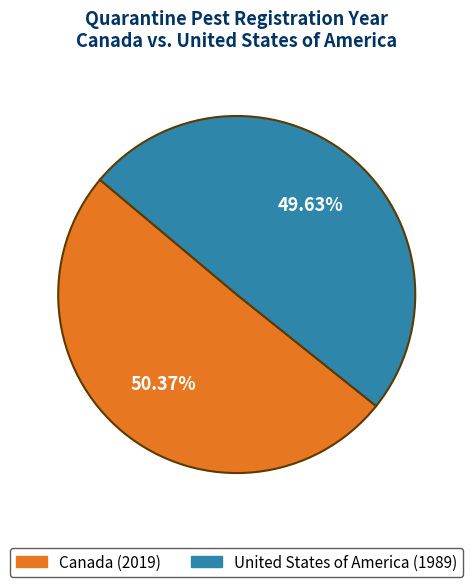

Rank the categories by value from highest to lowest.

Canada, United States of America